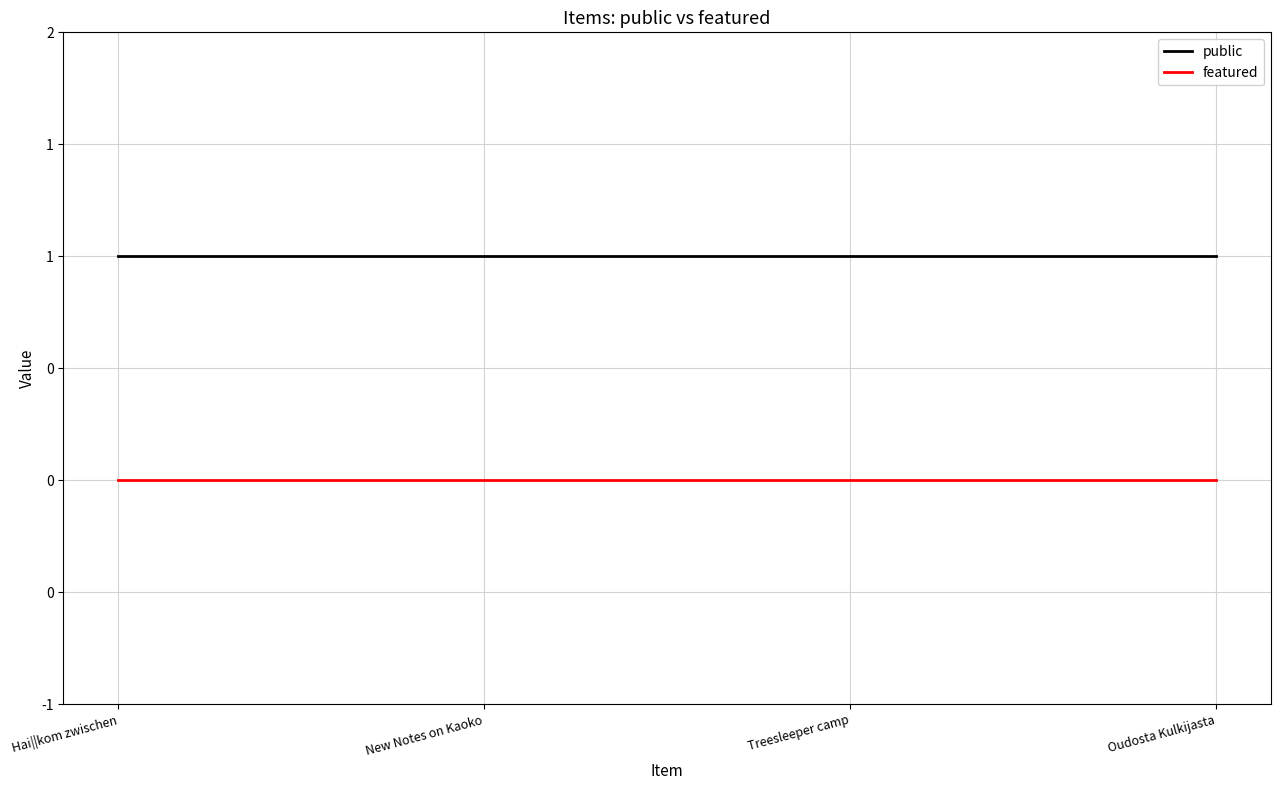

True or false: public has more than 0 interior local peaks.

False